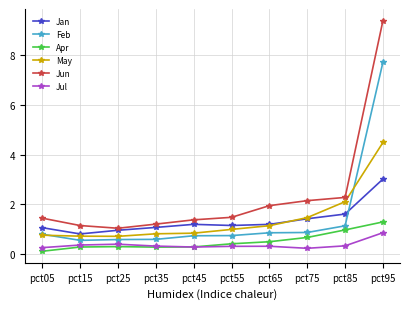

Where does the Jan series first go above 1?

pct05